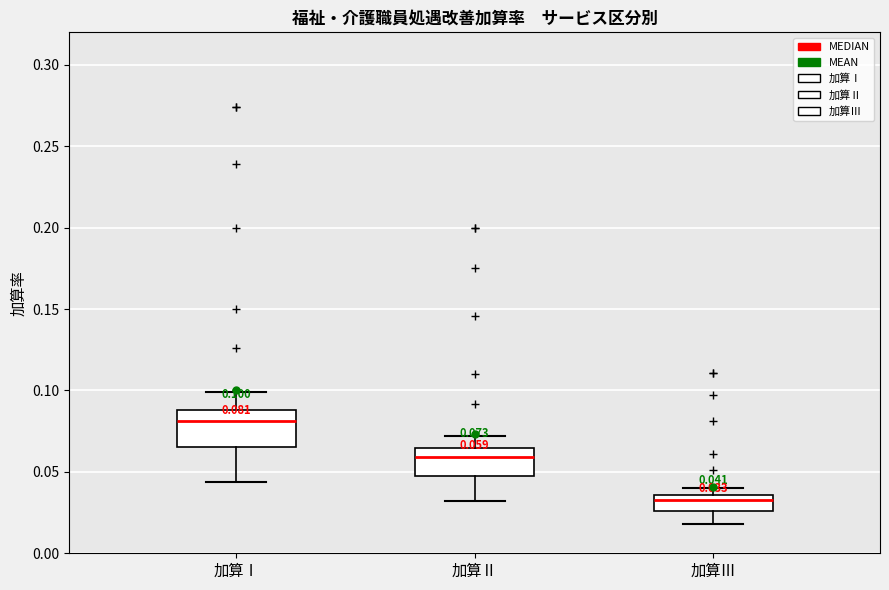

Which box has the lowest median line?

加算Ⅲ